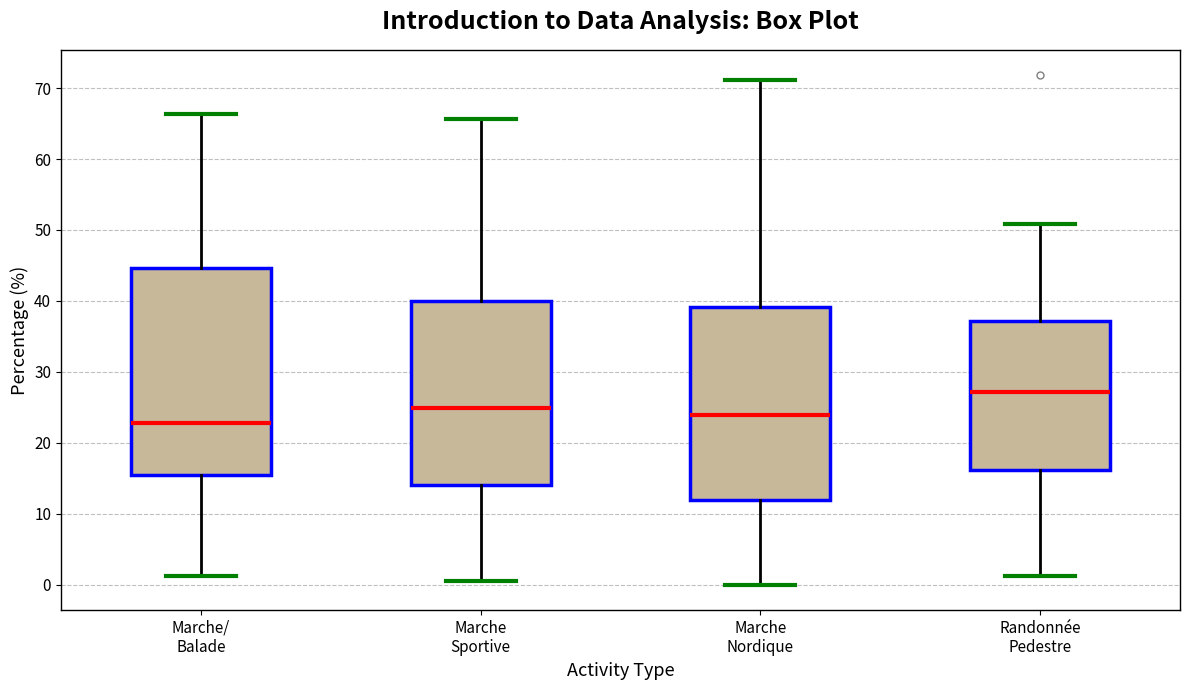

Which box has the highest median line?

Randonnée Pedestre